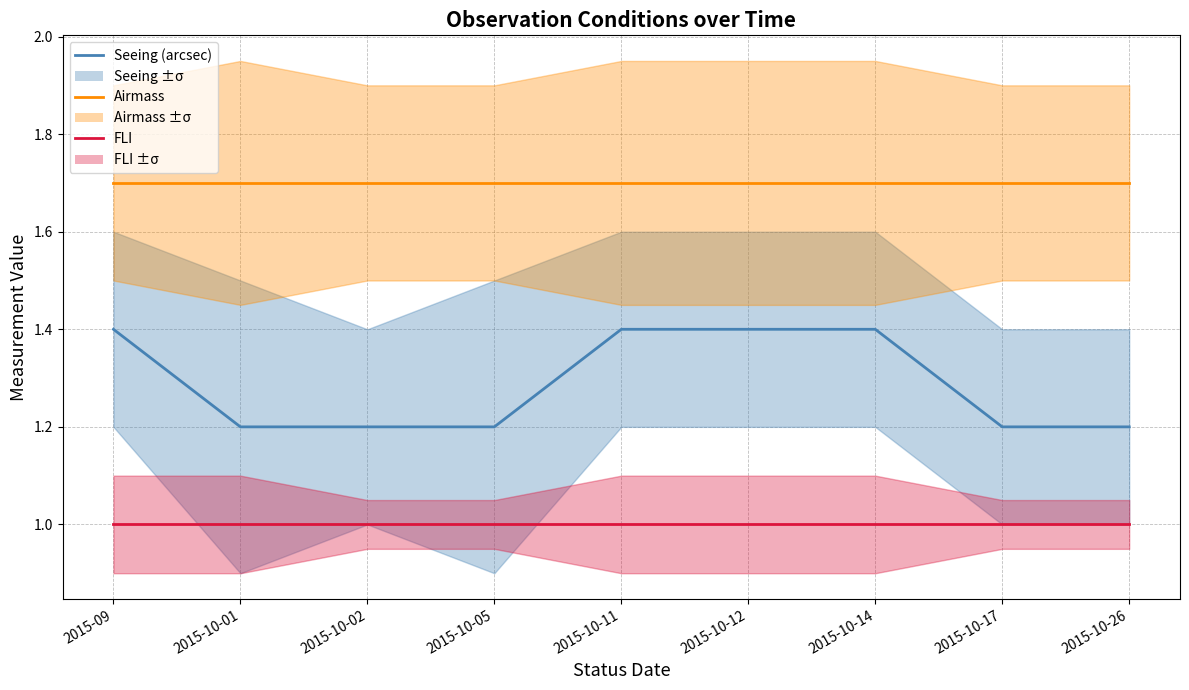

The FLI series shows 1.0 at 2015-10-14. True or false?

True